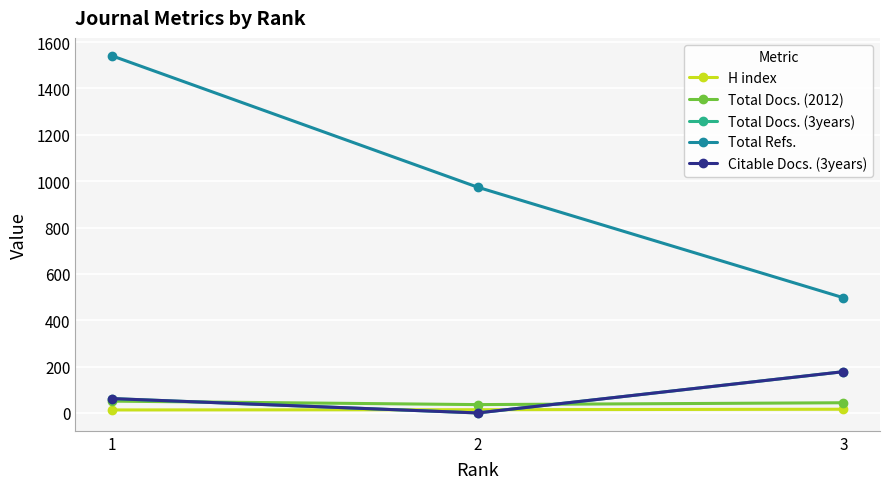

What is the spread (max minus min) of values at 1?

1528